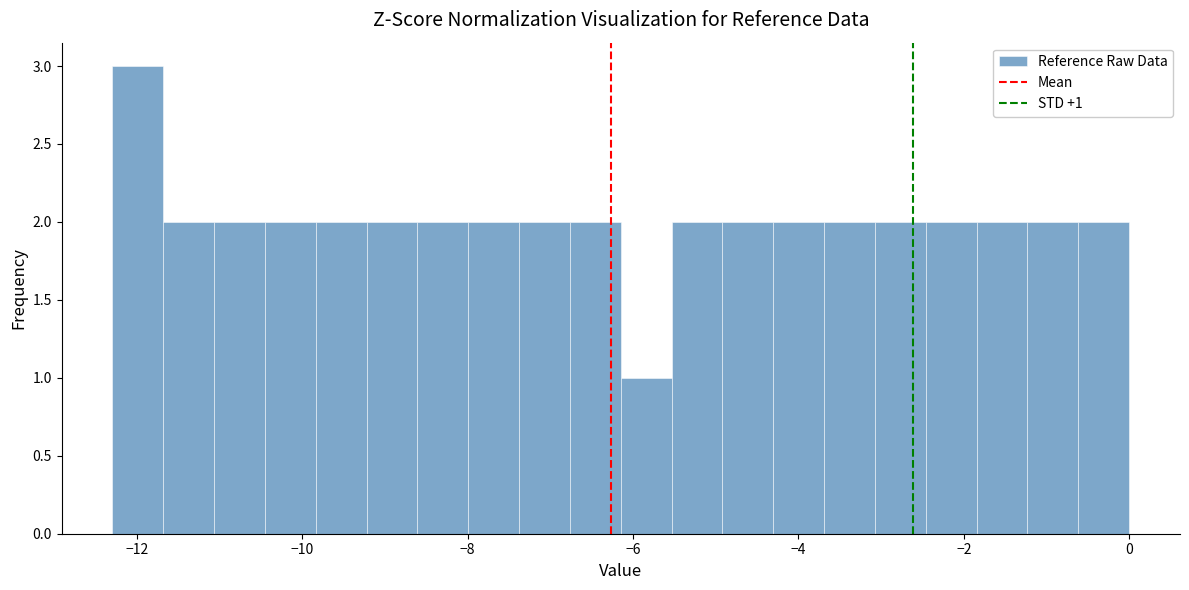

Read against the x-axis, roughly where is the centre of the tallest bar?

-12.0